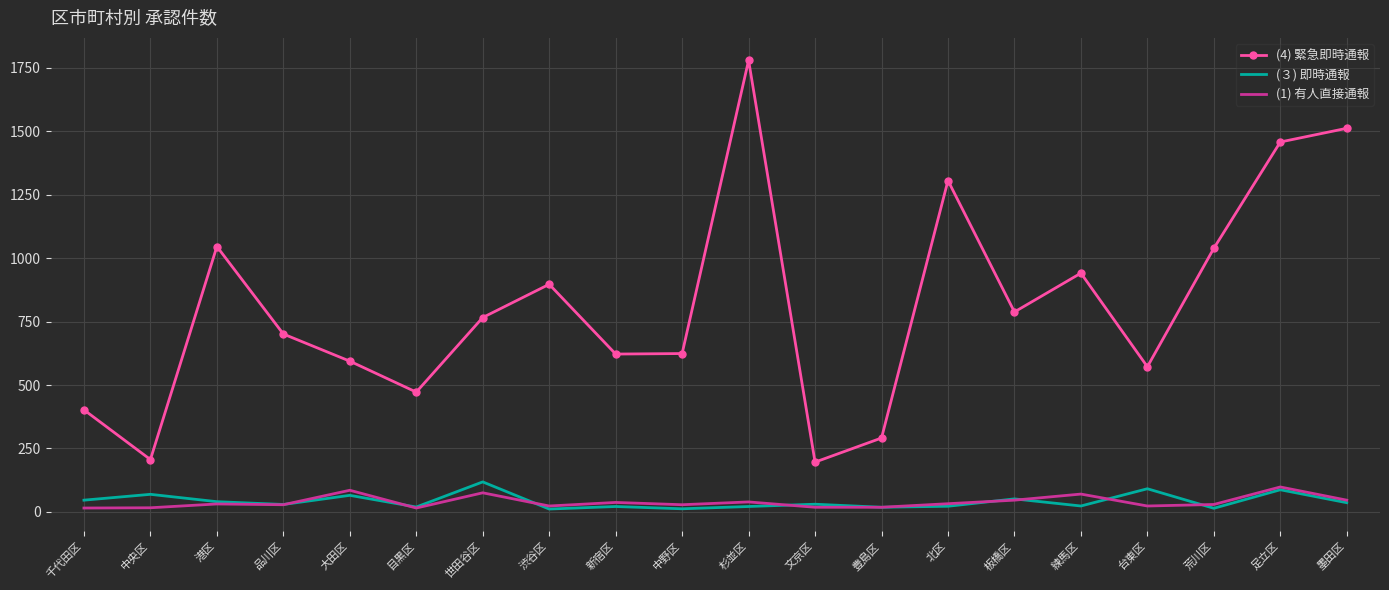

What value does the (３) 即時通報 series have at 目黒区?

19